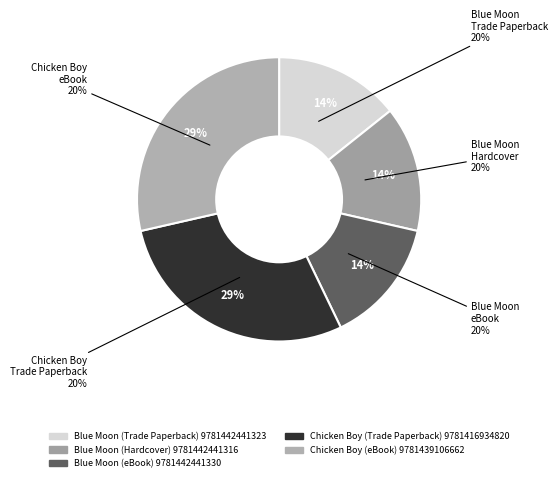

Which slice is the smallest?

Blue Moon
(Trade Paperback)
9781442441323